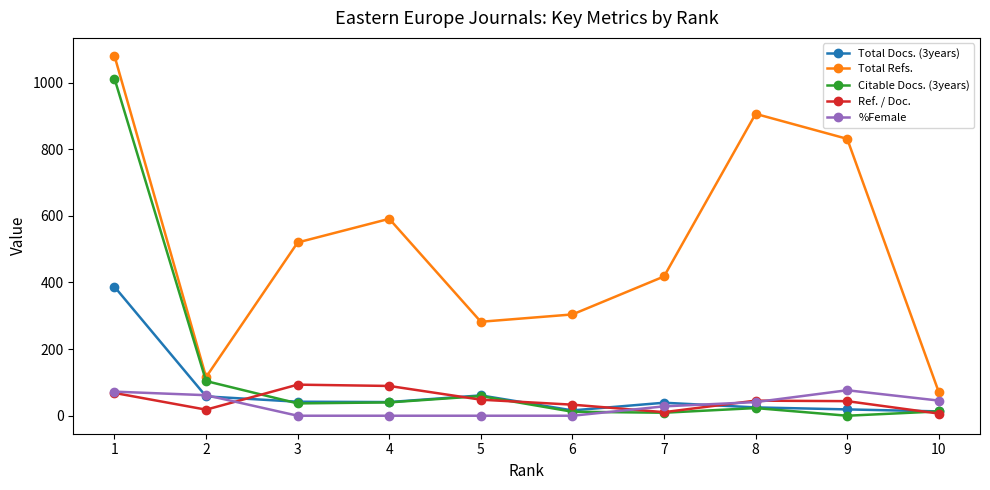

How many intersections are there between Citable Docs. (3years) and %Female?

1